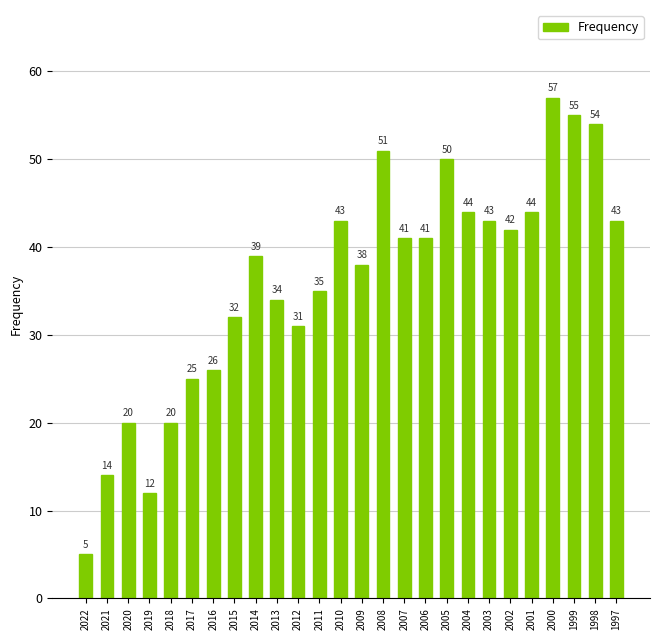

What is the value of the 11th bar from the left?

31